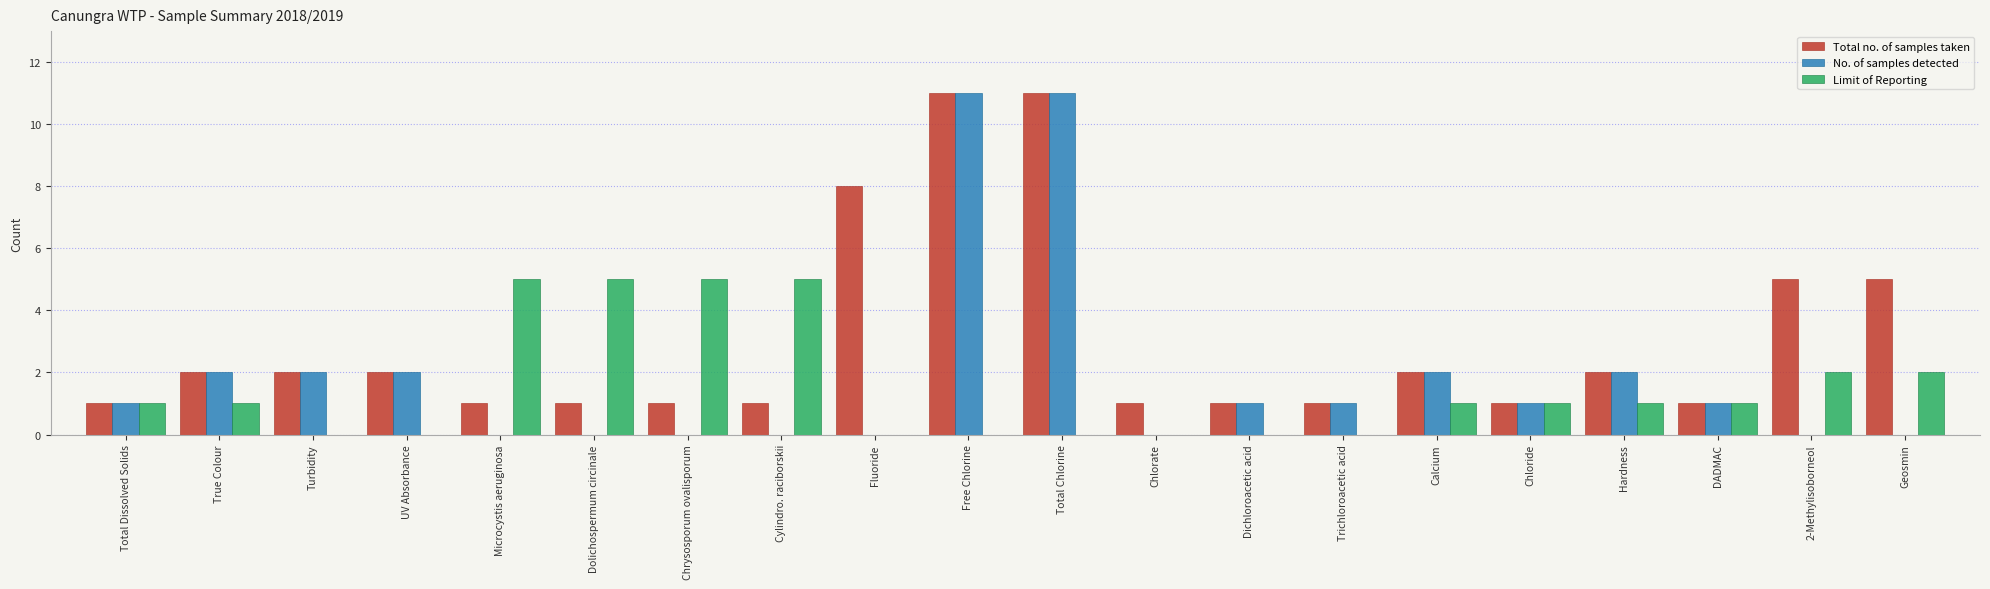

What is the maximum value for Total no. of samples taken?

11